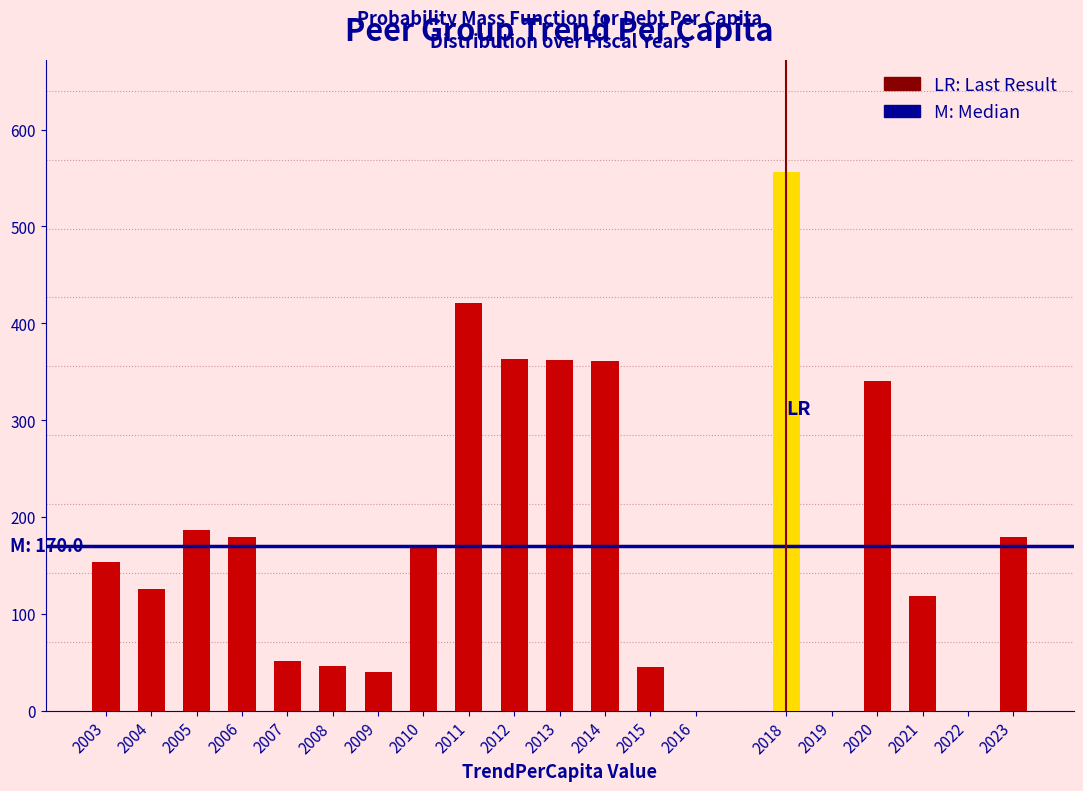

Is it true that the value at 2005 is 244.5?

False